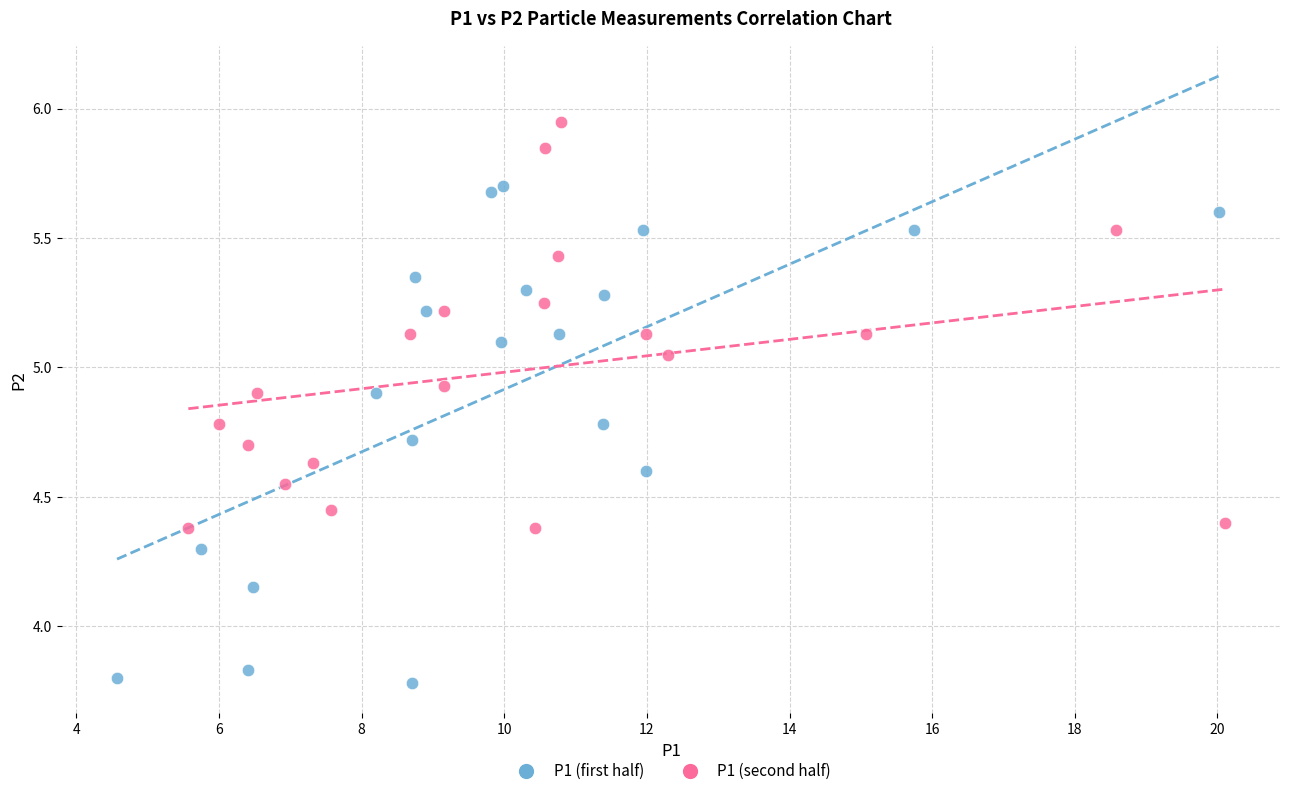

Which series contains the lowest Y value?

P1 (first half)